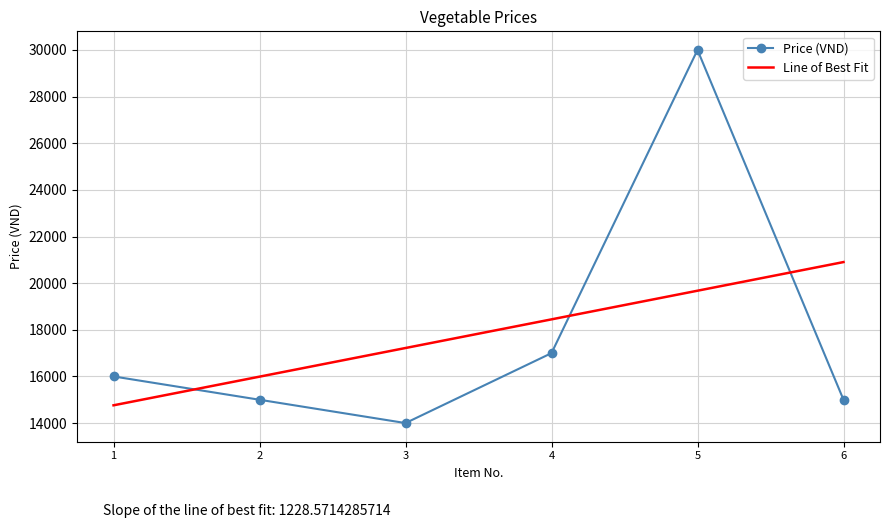

The value of Price (VND) at 2 is 15000. True or false?

True